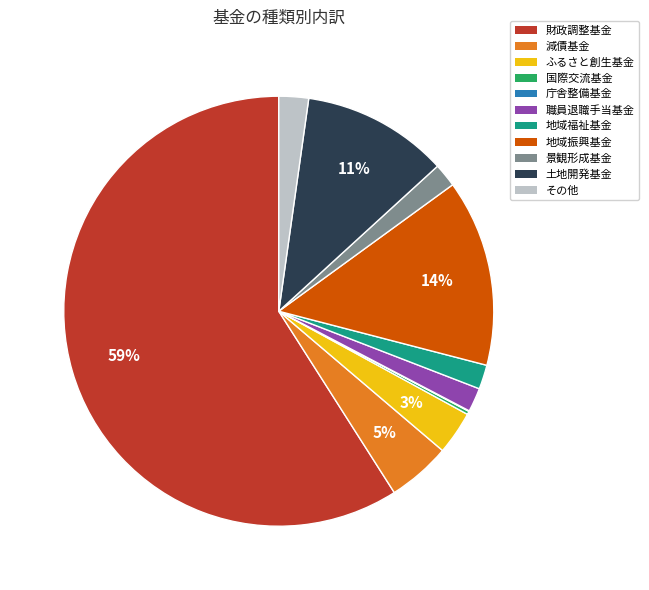

What is the majority slice?

財政調整基金